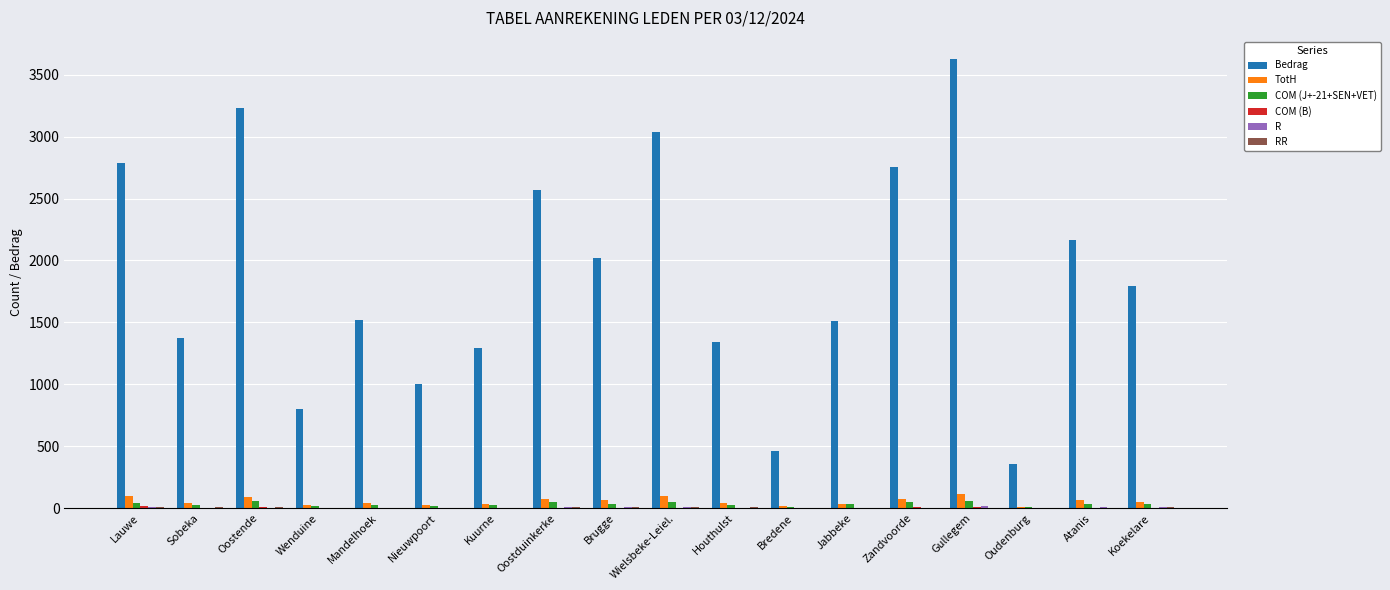

Are the bars horizontal?

No